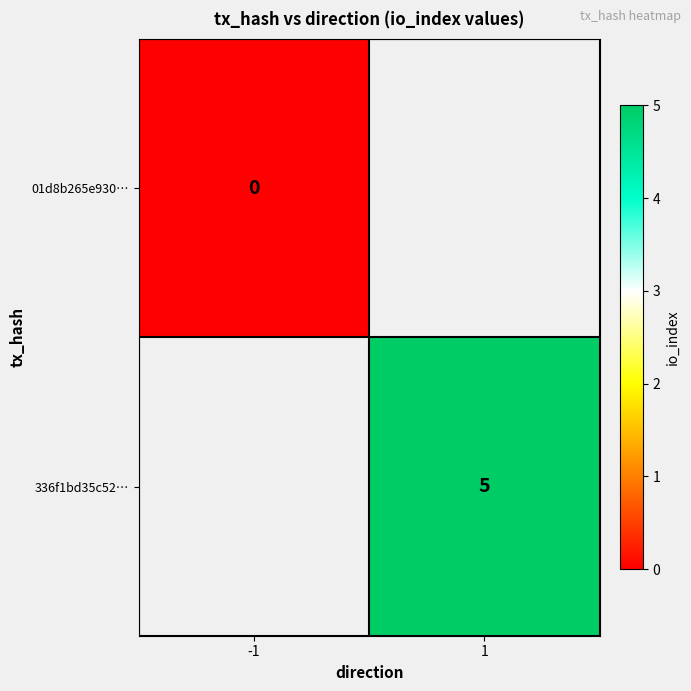

Is it true that 336f1bd35c52… equals 5 at 1?

True